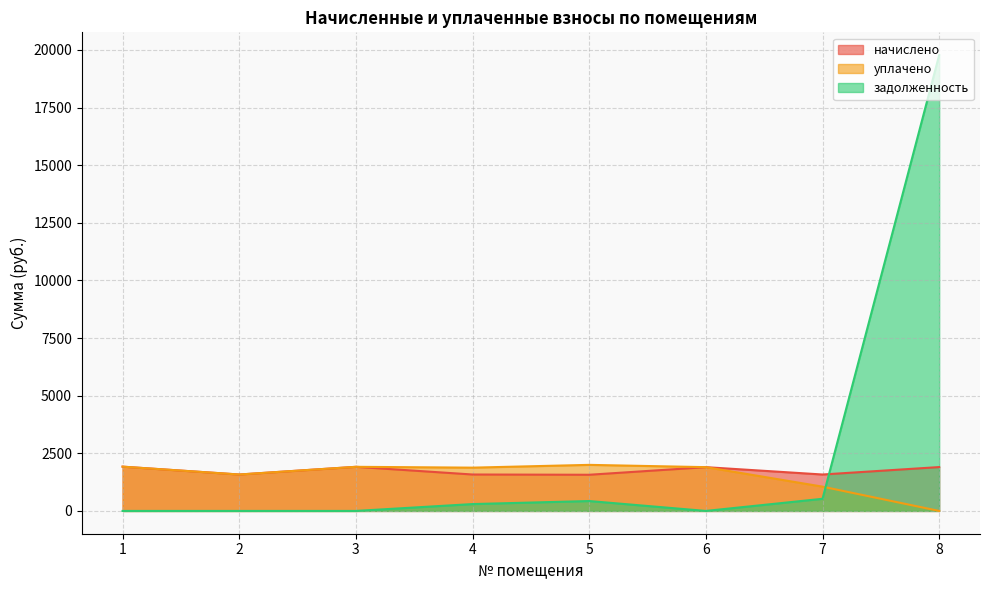

Reading left to right, extract all data points from this chart.

начислено: 1=1921.0	2=1580.0	3=1913.6	4=1580.0	5=1569.1	6=1899.0	7=1580.0	8=1902.7
уплачено: 1=1921.0	2=1580.0	3=1913.6	4=1877.8	5=1998.4	6=1899.0	7=1053.4	8=0.0
задолженность: 1=0.0	2=0.0	3=0.0	4=297.7	5=429.3	6=0.0	7=526.7	8=19773.0